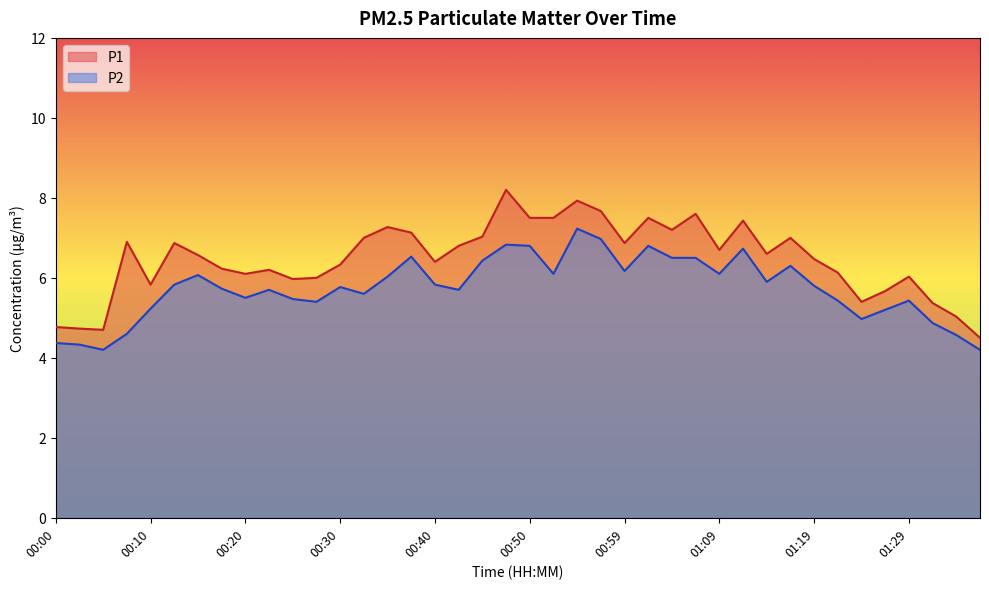

What is the minimum value shown in the chart?

4.2